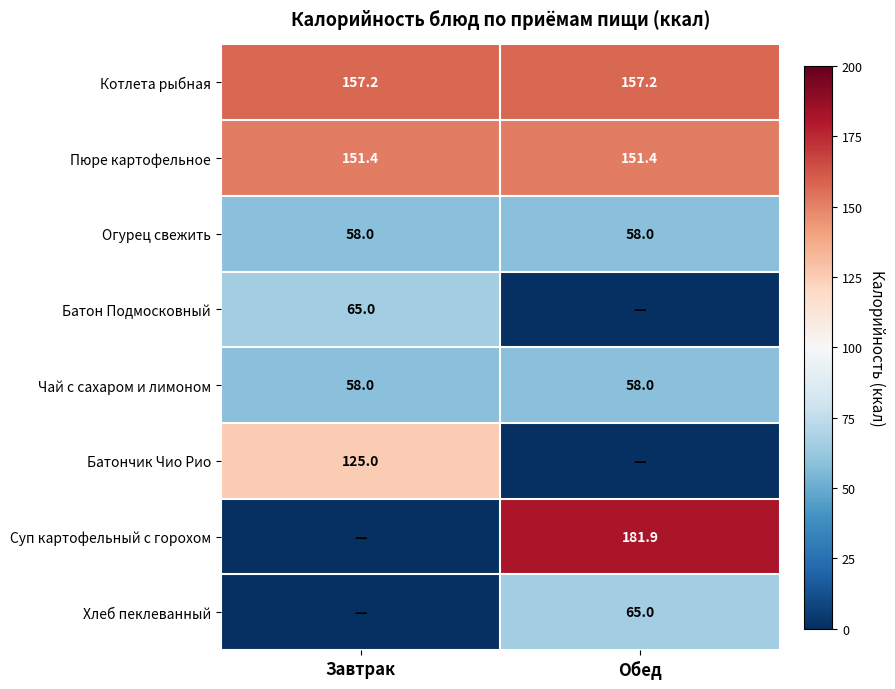

True or false: Огурец свежить has a value of 24.1 at Обед.

False